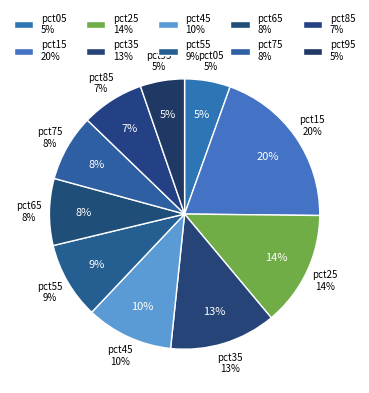

Is there any slice that represents more than half of the pie?

No